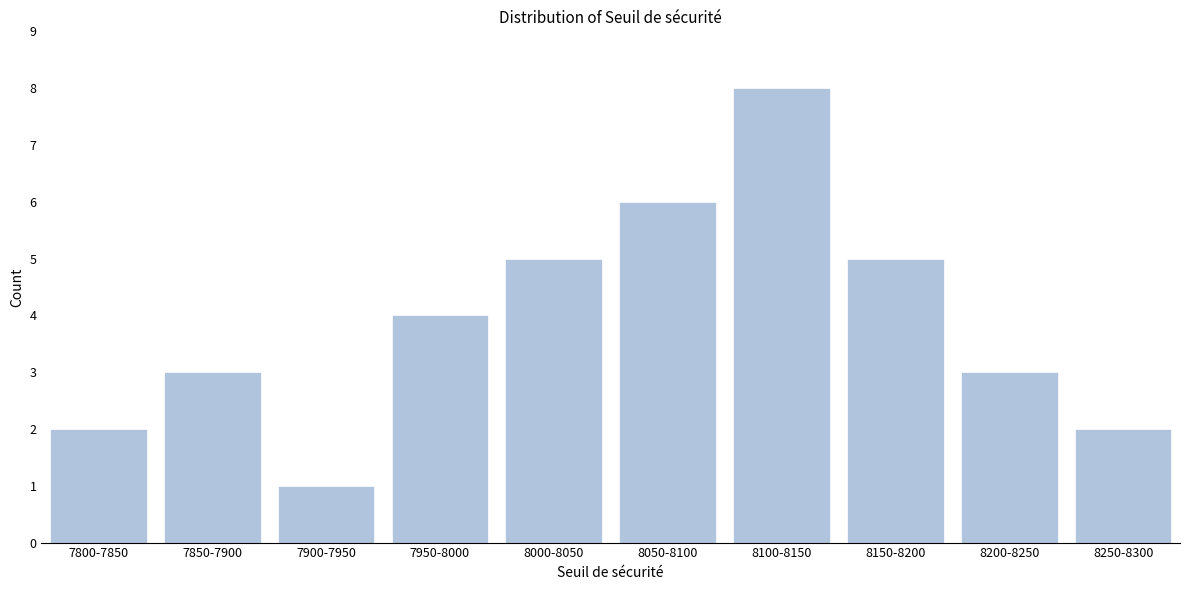

Reading left to right, what are all the values shown in this chart?

2	3	1	4	5	6	8	5	3	2